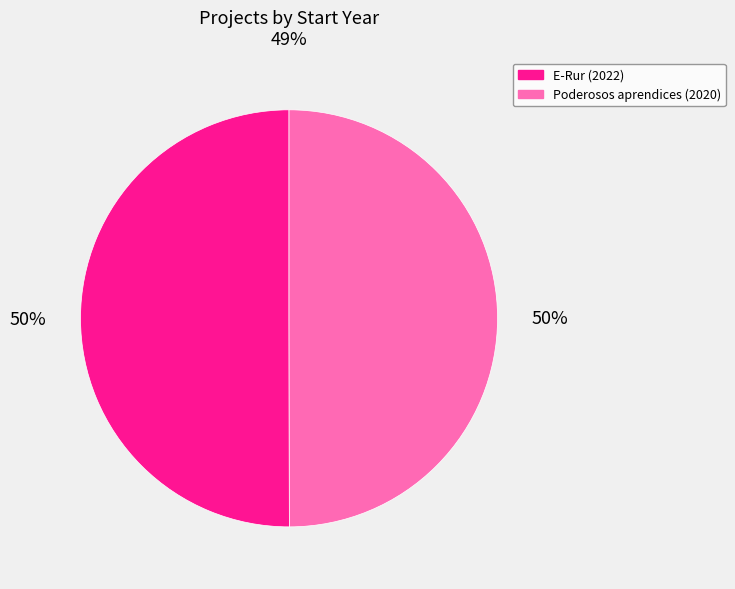

Is the sum of E-Rur (2022) and Poderosos aprendices (2020) greater than half?

Yes